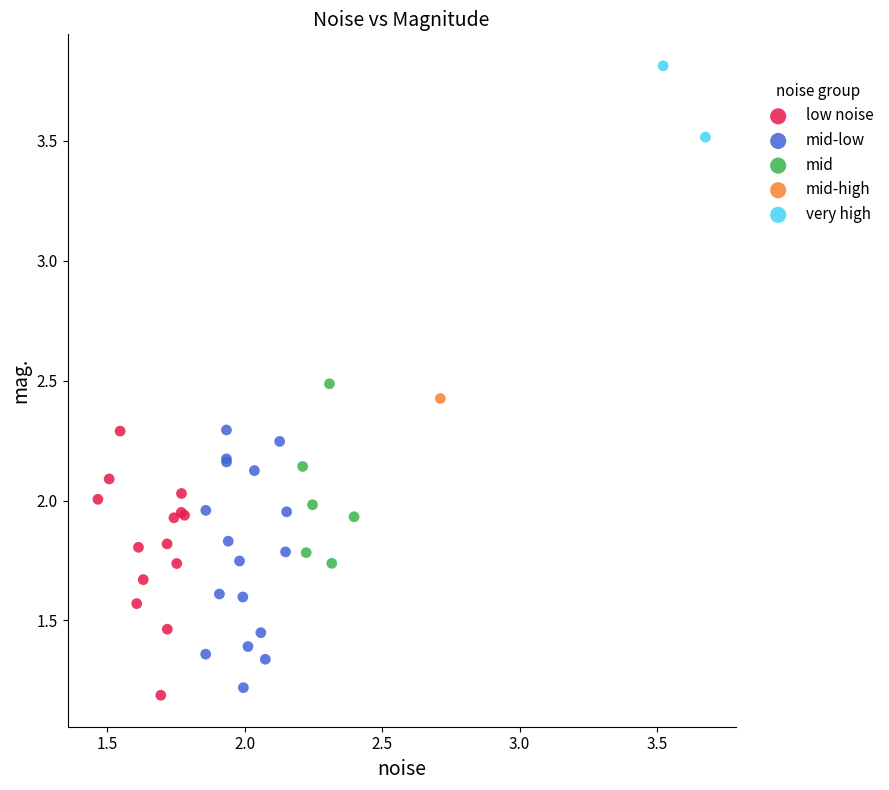

What are all the series names shown in the legend?

low noise, mid-low, mid, mid-high, very high